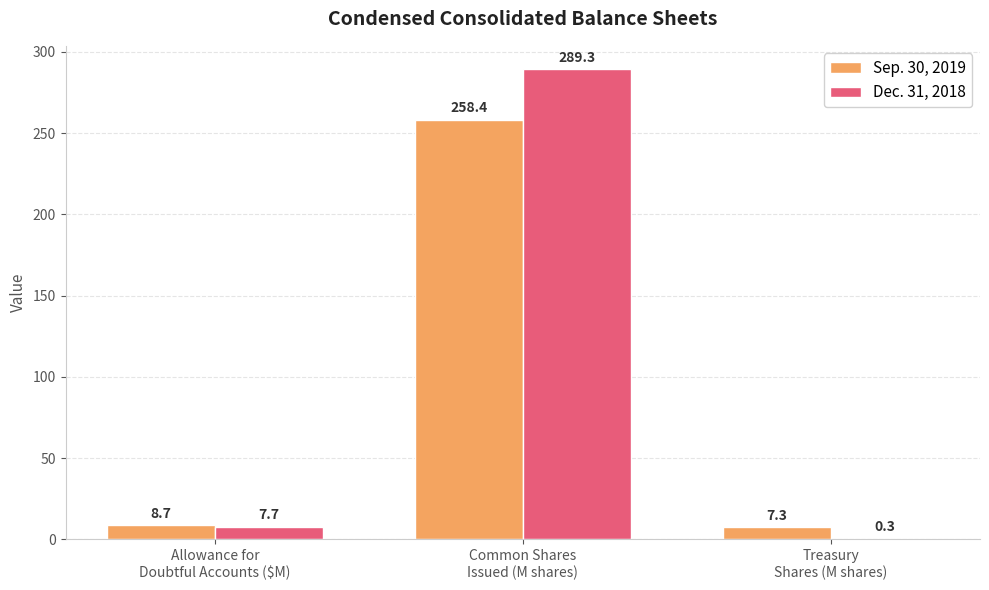

What is the greatest value displayed?

289.3